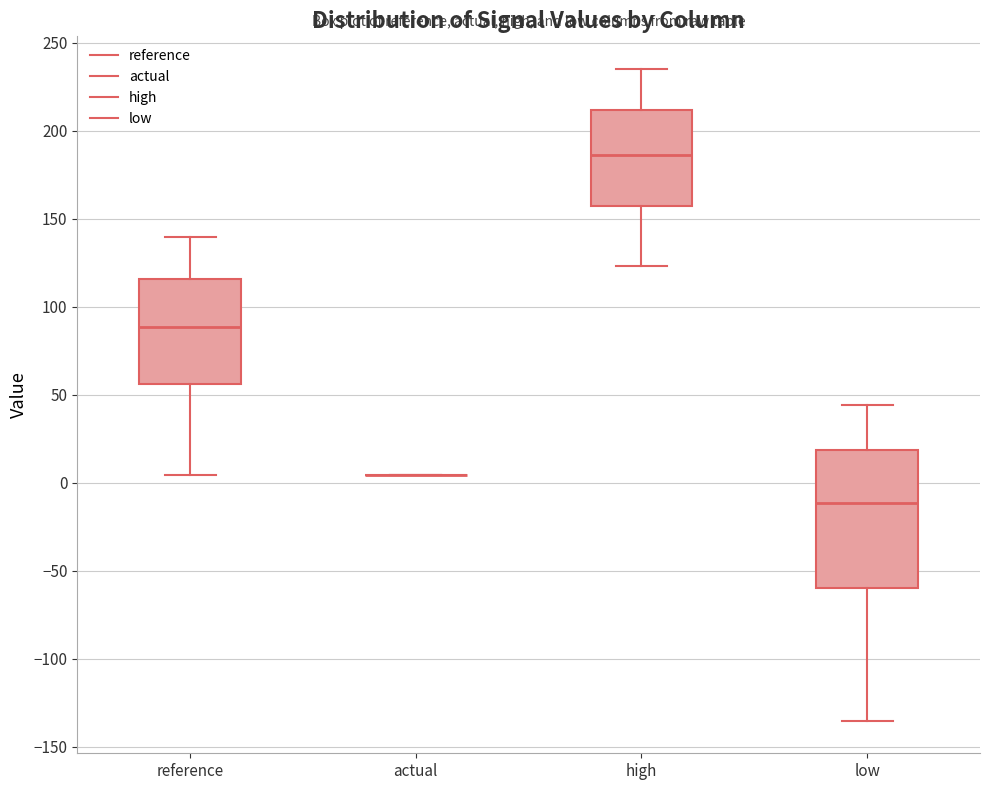

Reading left to right, transcribe this box plot: for each box, give where its median line is, the range the box spans, and where its two whiskers end, as read against the y-axis. The values are not printed on the chart, so give them approximately, as read against the axis.

reference: median 90, box 55 to 115, whiskers 5 to 140
actual: box collapsed to a line at 5, whiskers 5 to 5
high: median 185, box 155 to 210, whiskers 125 to 235
low: median -10, box -60 to 20, whiskers -135 to 45